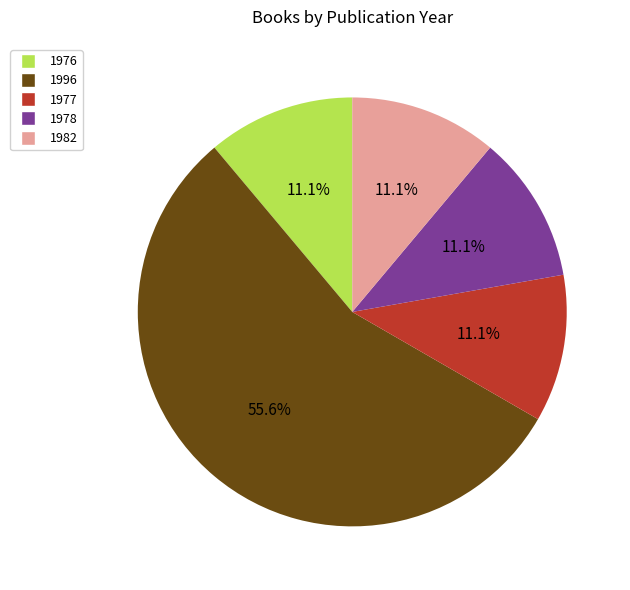

Which has a higher value, 1978 or 1996?

1996